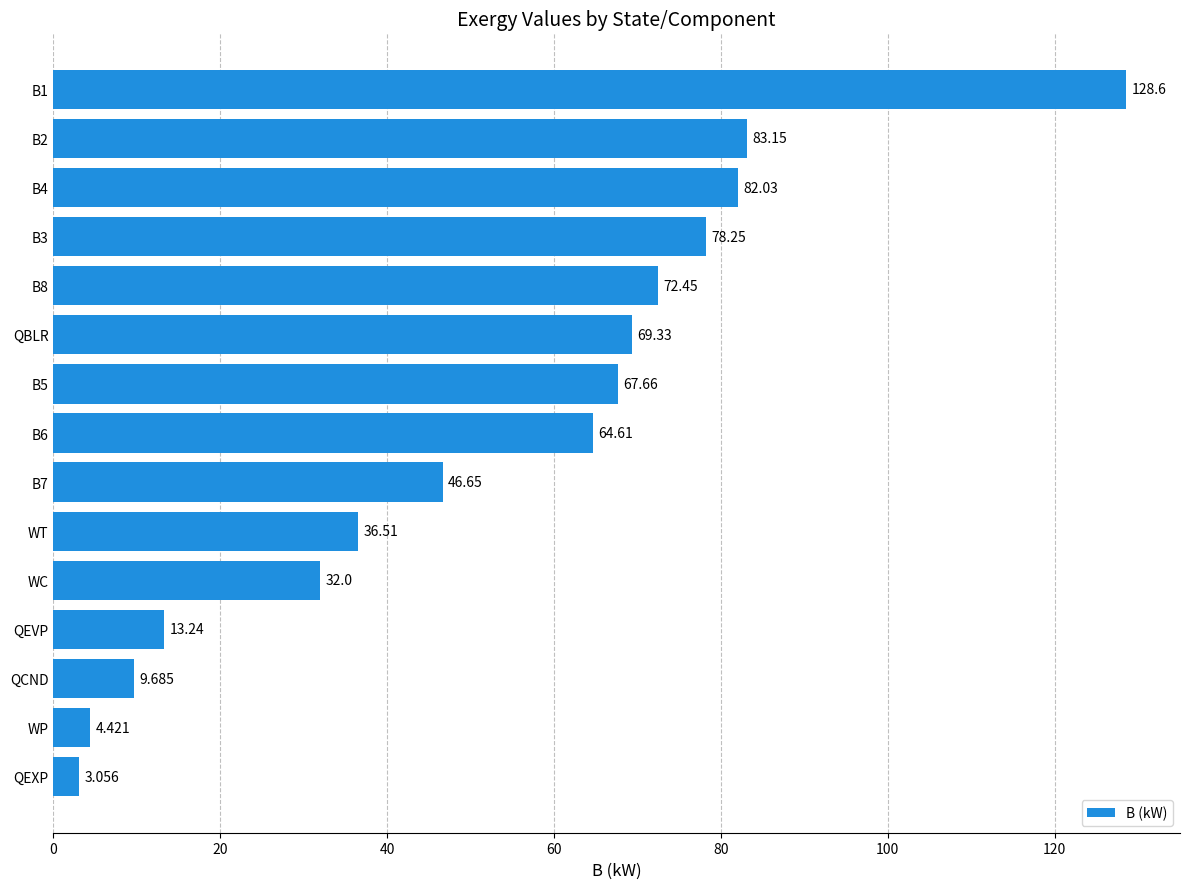

Which category has the lowest value across all series?

QEXP